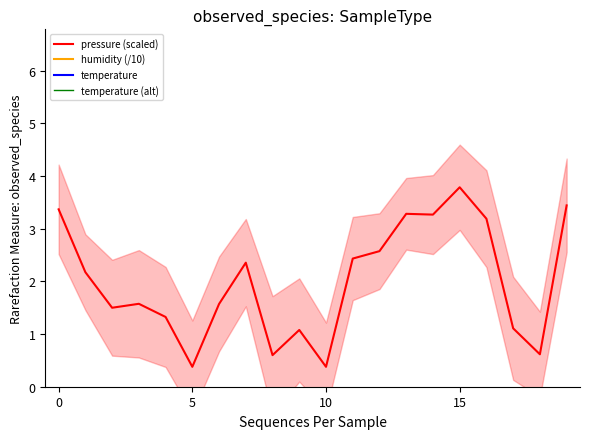

Between 13 and 8, which is larger?

13